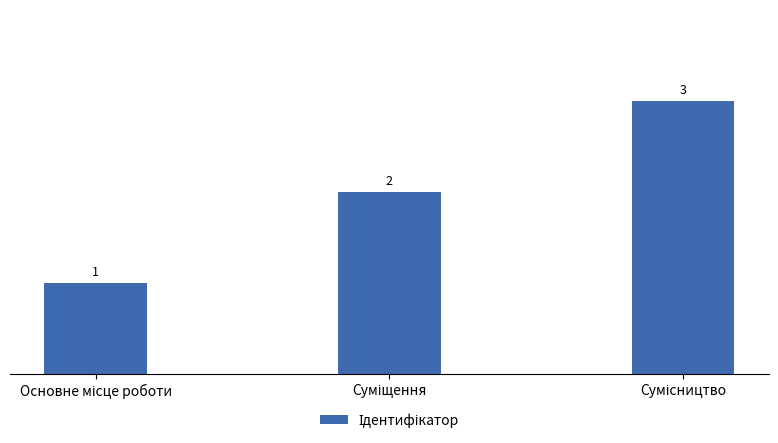

What is the maximum value shown in the chart?

3